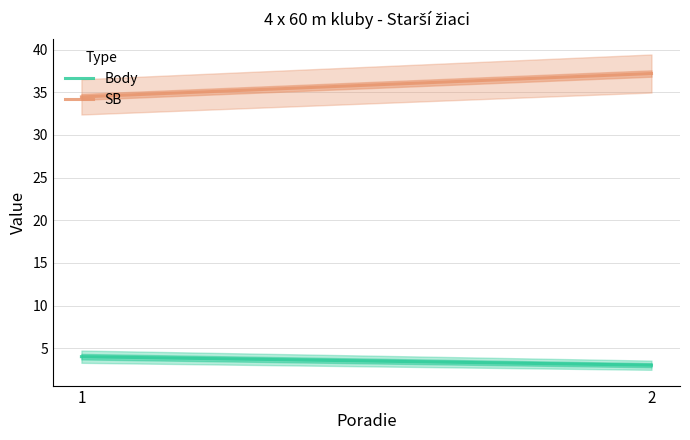

The SB series shows 34.5 at 1. True or false?

True